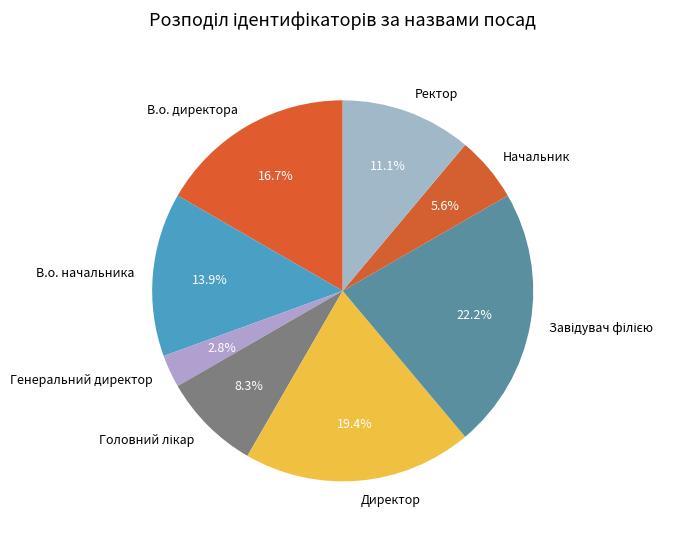

Approximately how many times larger is the value at В.о. директора compared to Ректор?

1.5